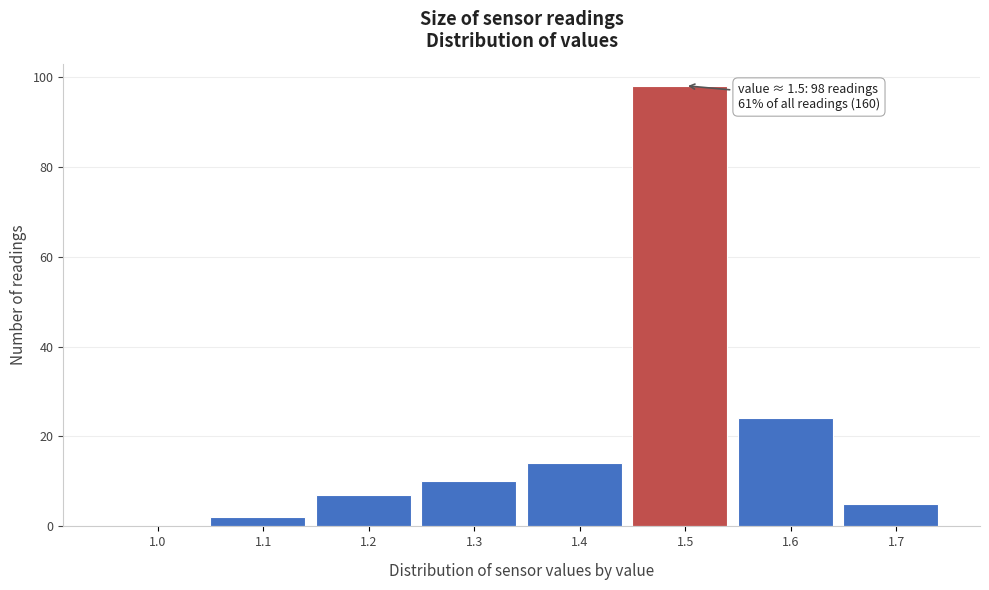

Reading left to right, extract all data points from this chart.

1.0=0	1.1=2	1.2=7	1.3=10	1.4=14	1.5=98	1.6=24	1.7=5